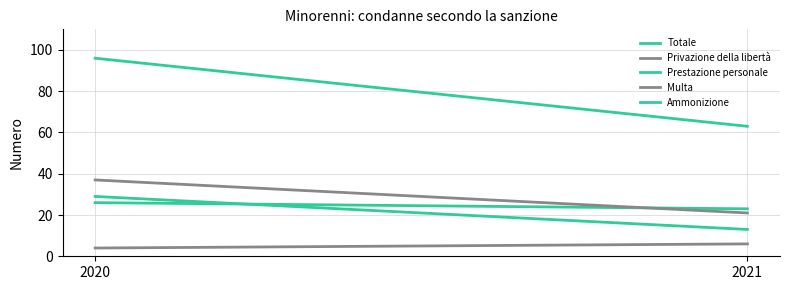

At which category is the sum across all series the highest?

2020